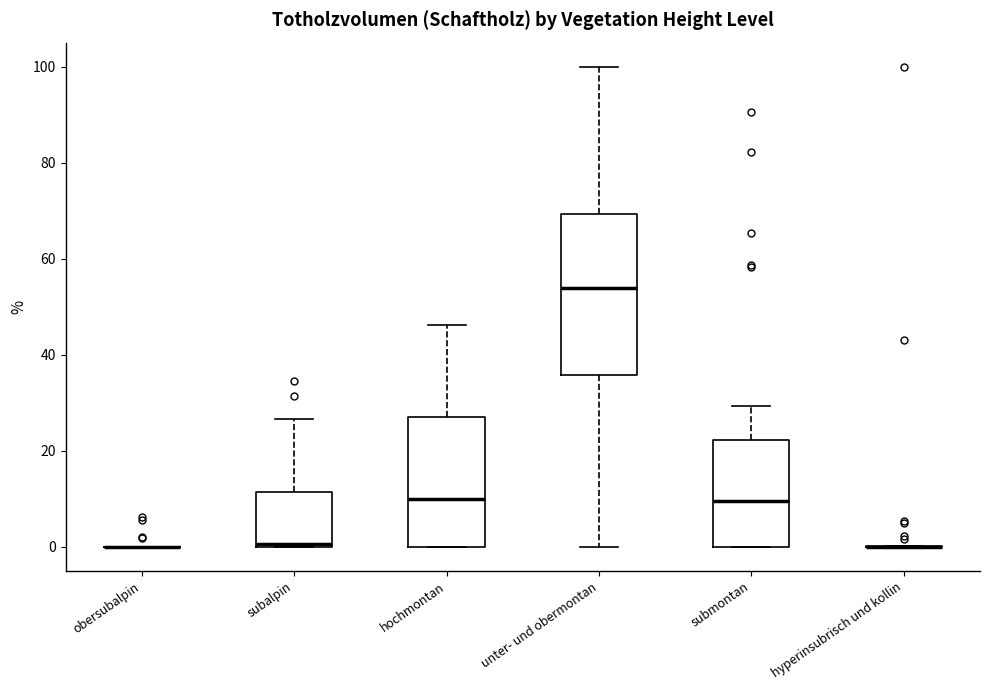

Reading left to right, transcribe this box plot: for each box, give where its median line is, the range the box spans, and where its two whiskers end, as read against the y-axis. The values are not printed on the chart, so give them approximately, as read against the axis.

obersubalpin: box collapsed to a line at 0, whiskers 0 to 0
subalpin: median 0, box 0 to 12, whiskers 0 to 26
hochmontan: median 10, box 0 to 28, whiskers 0 to 46
unter- und obermontan: median 54, box 36 to 70, whiskers 0 to 100
submontan: median 10, box 0 to 22, whiskers 0 to 30
hyperinsubrisch und kollin: box collapsed to a line at 0, whiskers 0 to 0